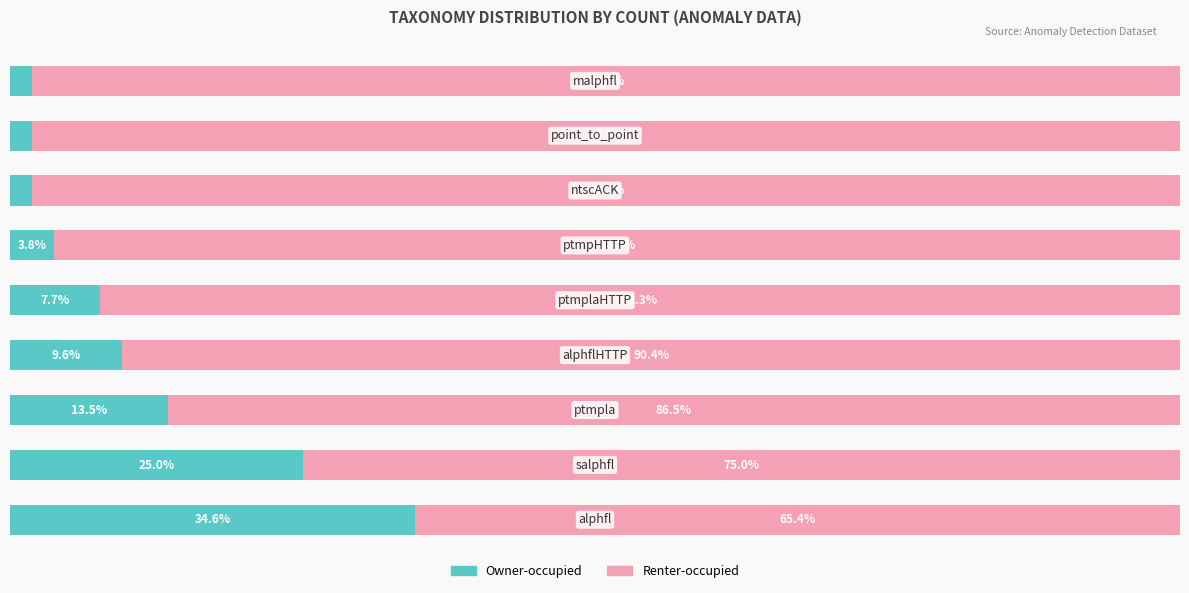

What are all the series names shown in the legend?

Owner-occupied, Renter-occupied